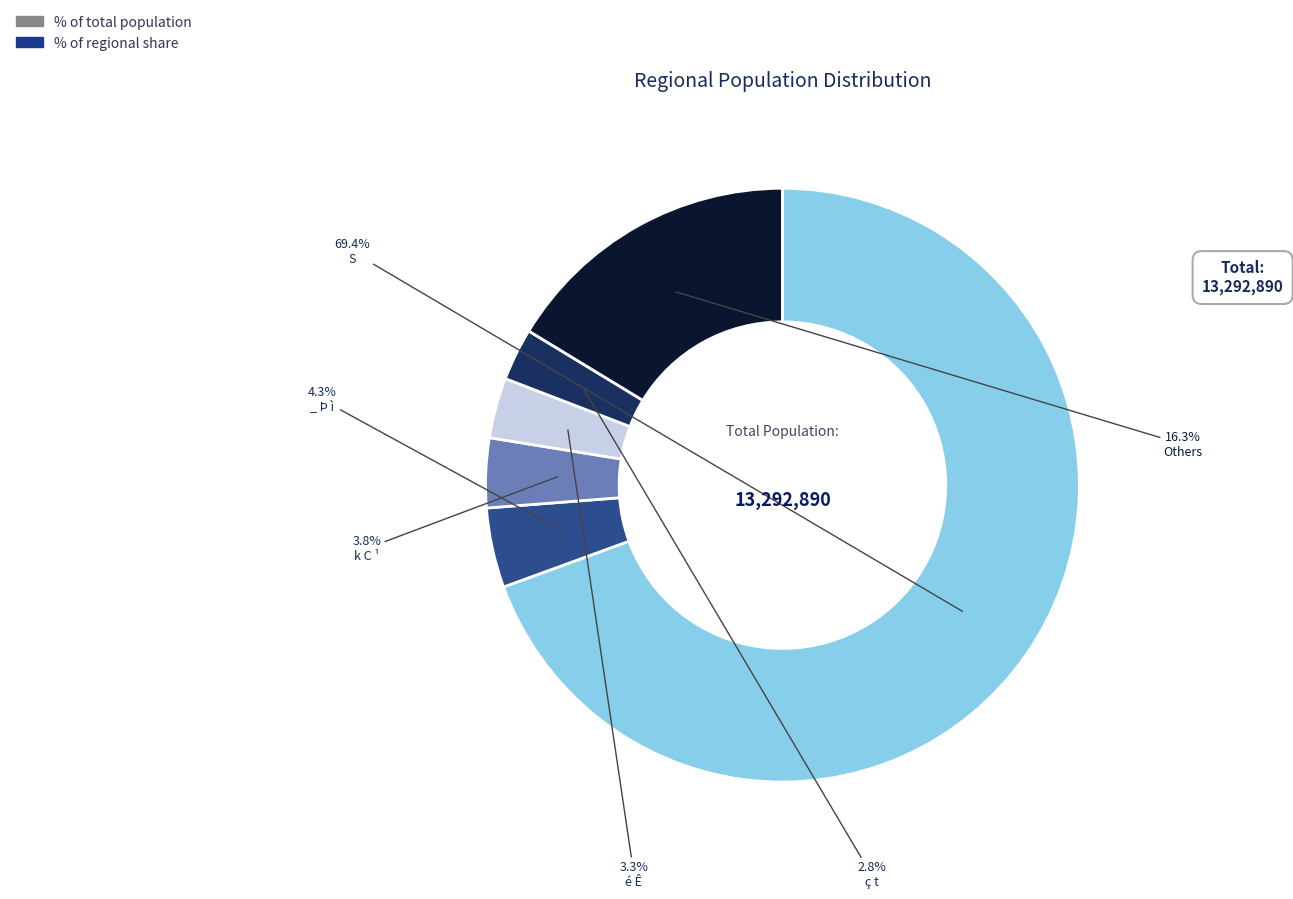

Is there any slice that represents more than half of the pie?

Yes